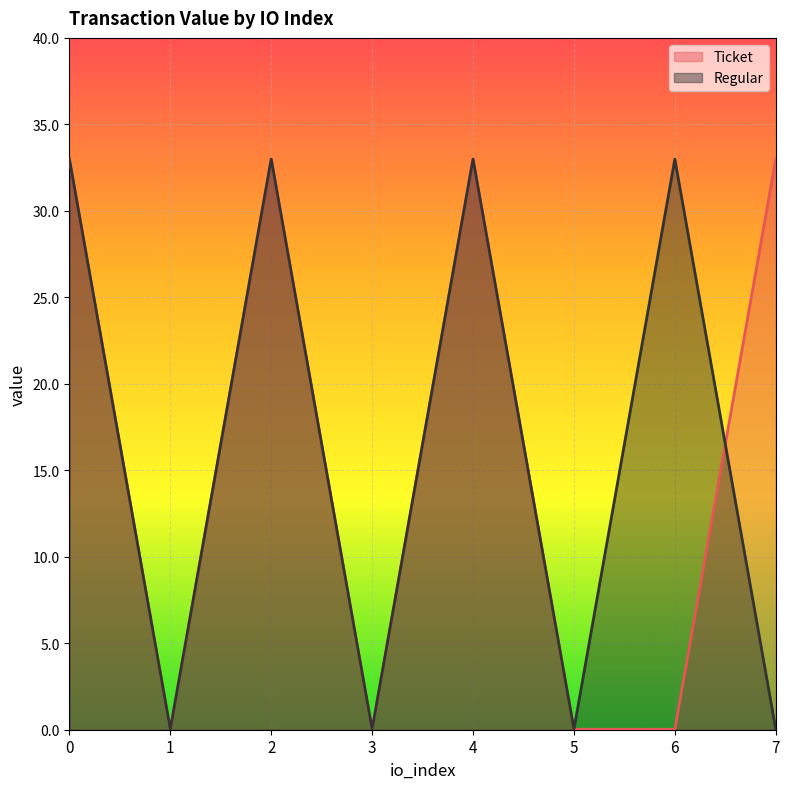

Where is the first local maximum for Ticket?

2